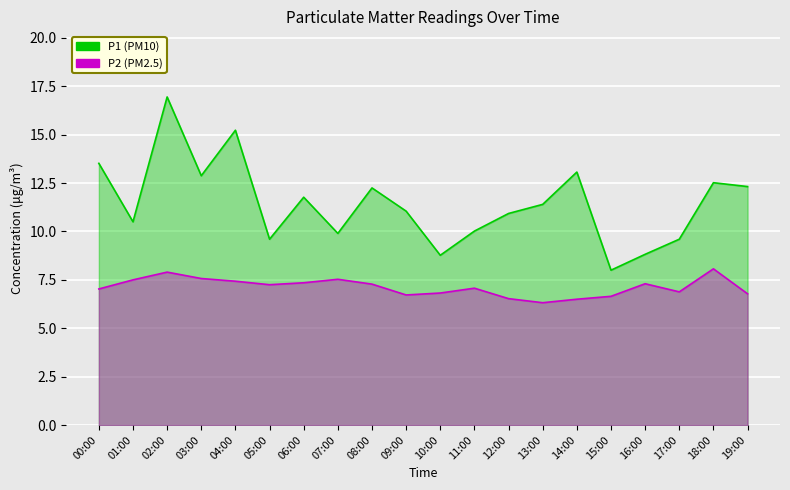

The value of P2 at 15:00 is 6.7. True or false?

True